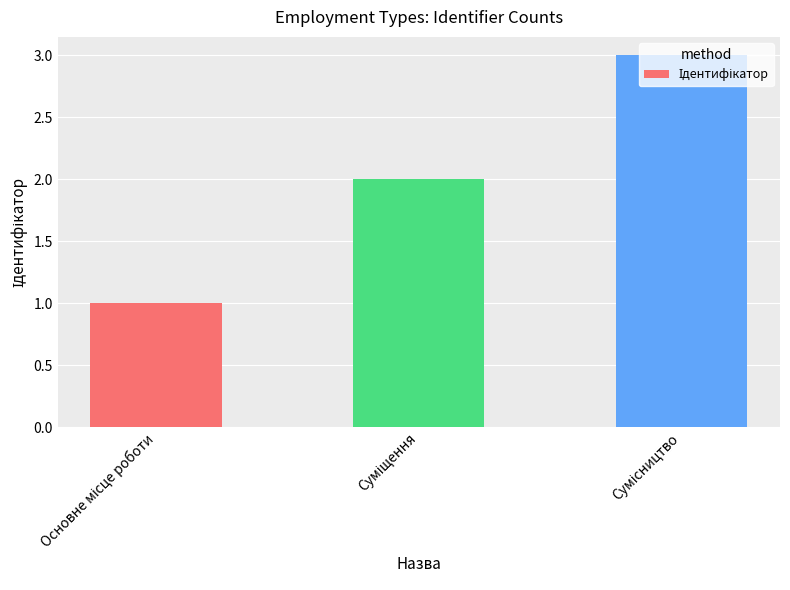

What is the sum of all values?

6